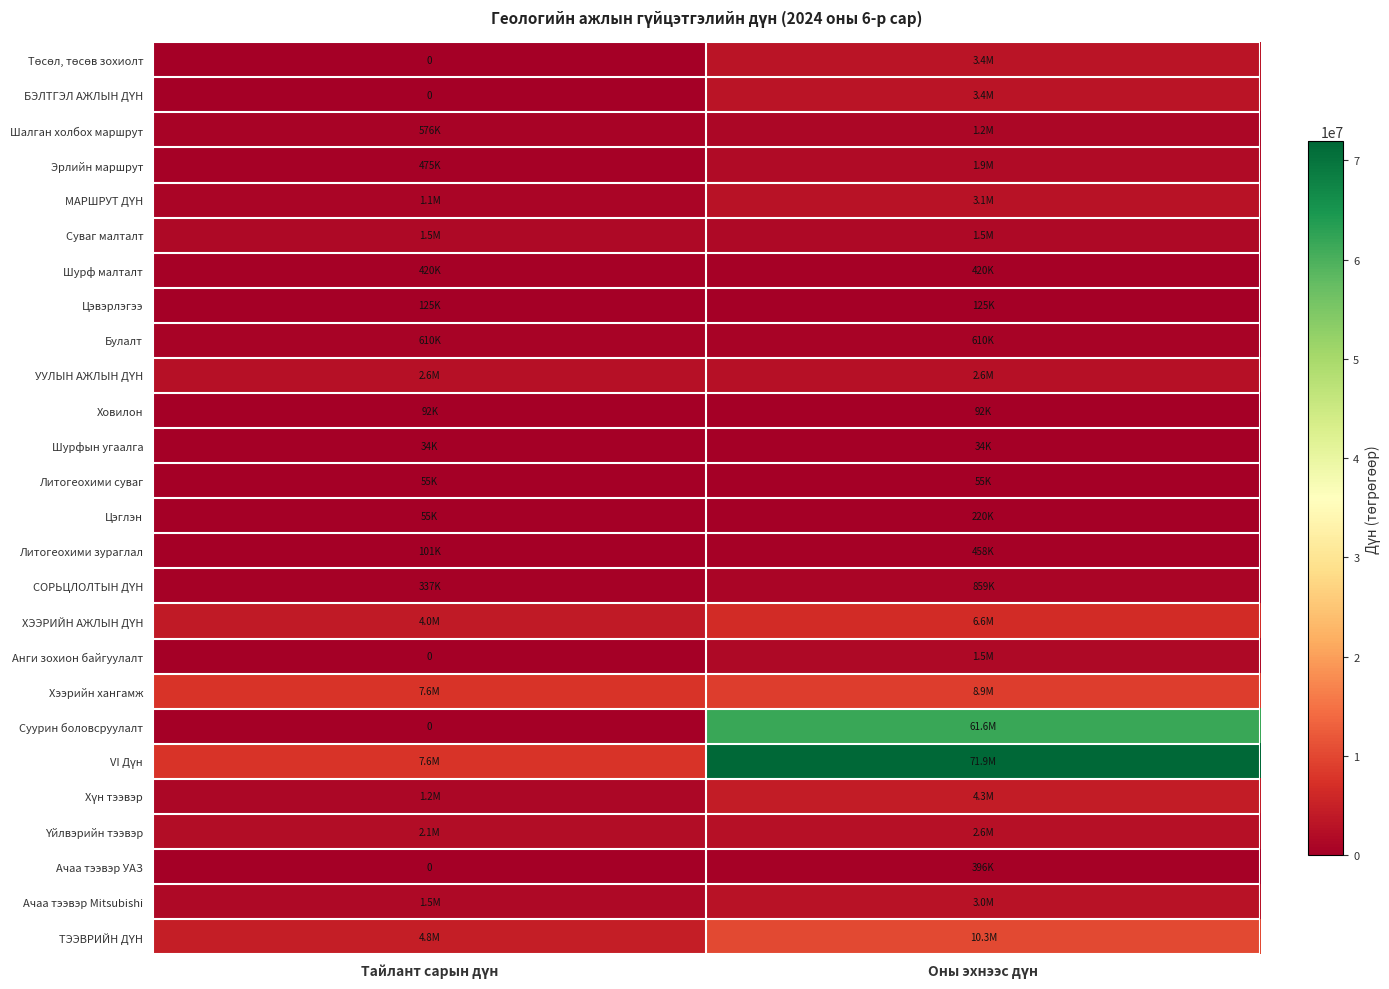

What value does the Суваг малталт series have at Тайлант сарын дүн?

1487500